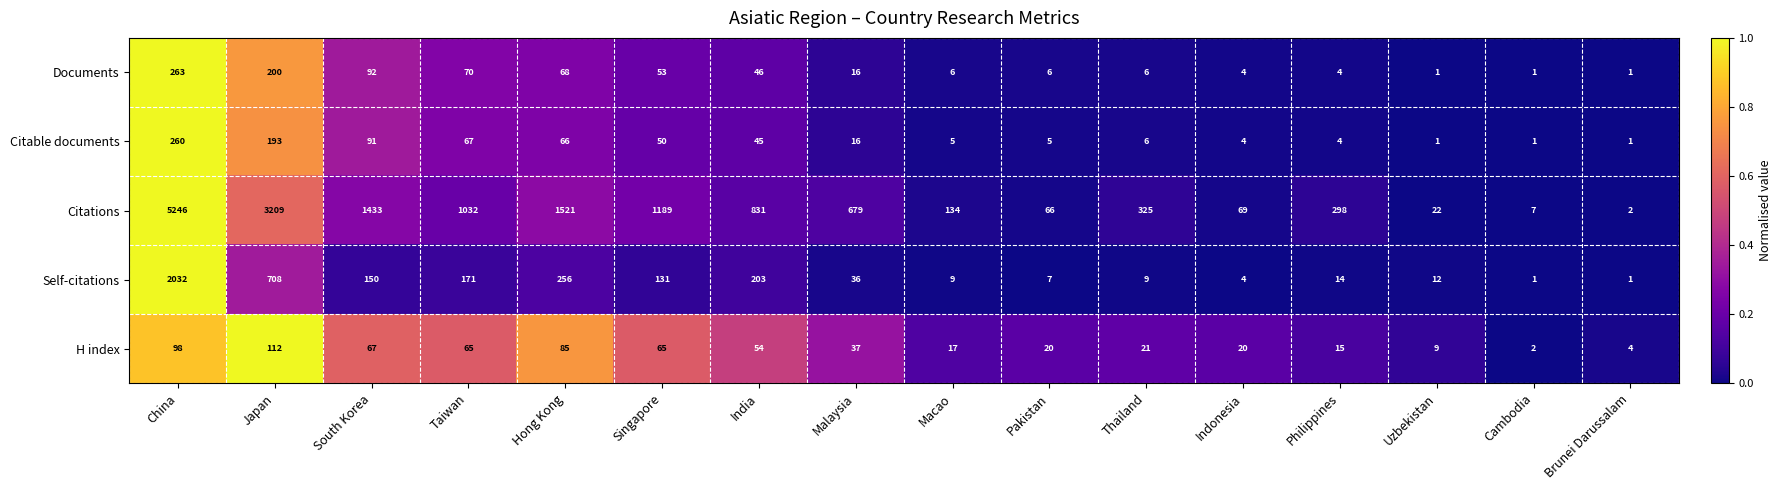

True or false: H index has a value of 90 at India.

False